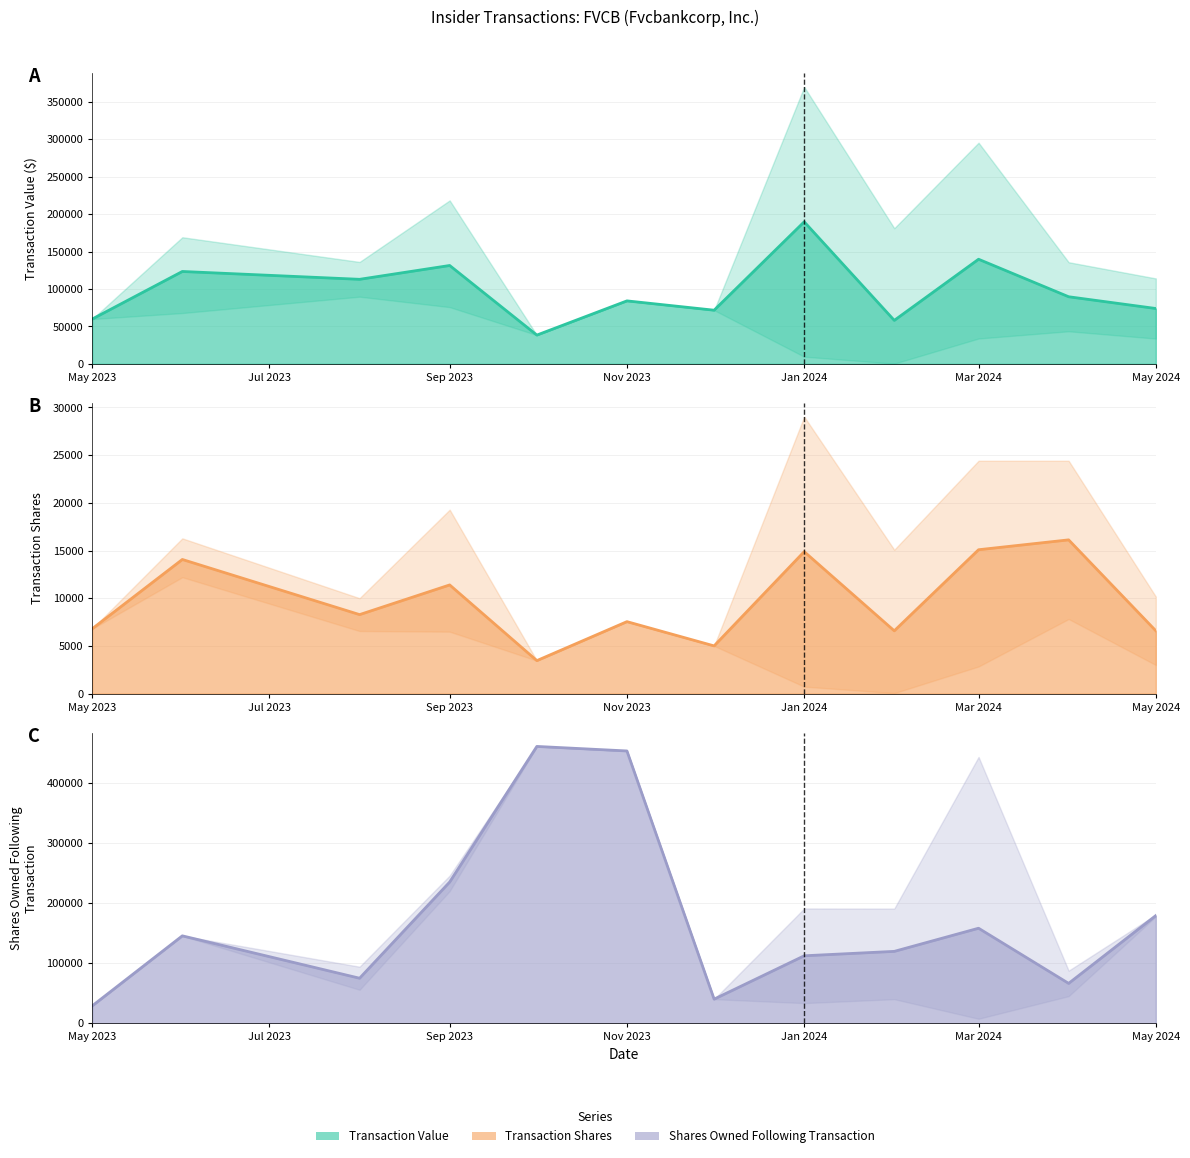

What is the greatest value displayed?

461368